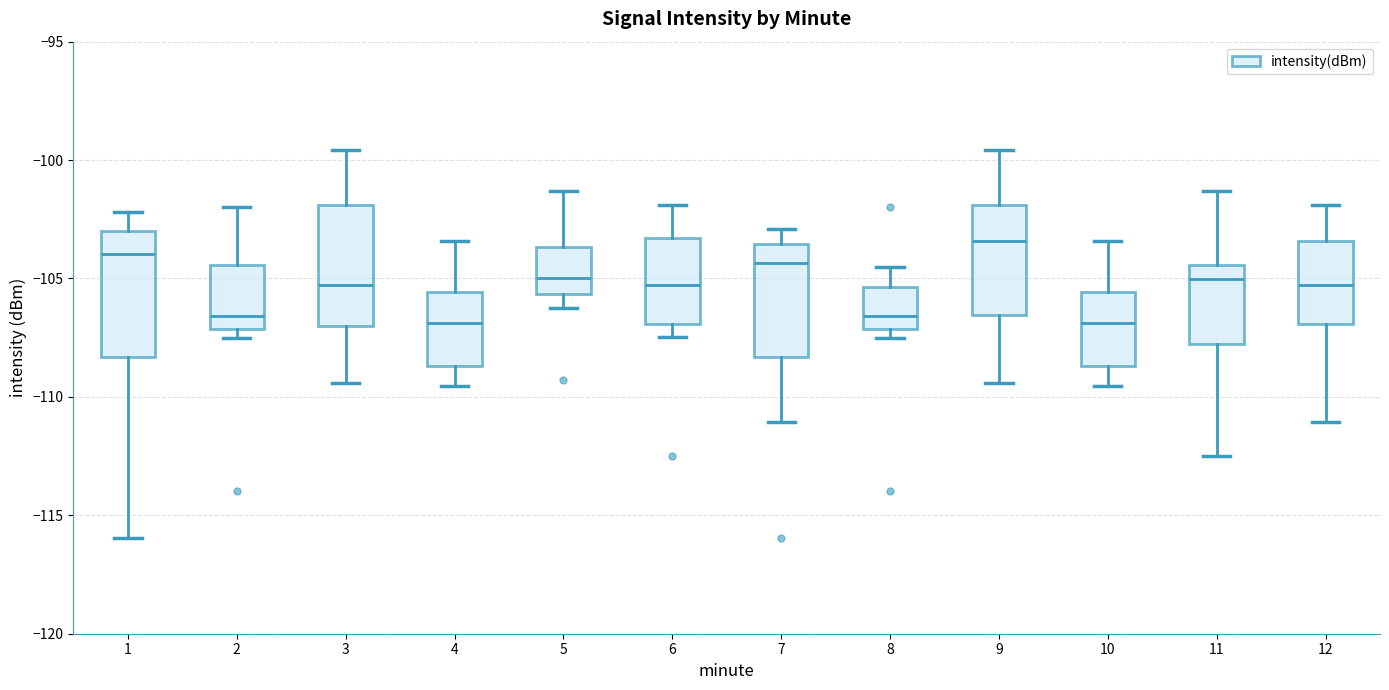

Reading left to right, read every box against the y-axis: the position of its median line, the range the box covers, and the ends of its whiskers. The values are not printed on the chart, so give them approximately, as read against the axis.

1: median -104.0, box -108.5 to -103.0, whiskers -116.0 to -102.0
2: median -106.5, box -107.0 to -104.5, whiskers -107.5 to -102.0
3: median -105.5, box -107.0 to -102.0, whiskers -109.5 to -99.5
4: median -107.0, box -108.5 to -105.5, whiskers -109.5 to -103.5
5: median -105.0, box -105.5 to -103.5, whiskers -106.5 to -101.5
6: median -105.5, box -107.0 to -103.5, whiskers -107.5 to -102.0
7: median -104.5, box -108.5 to -103.5, whiskers -111.0 to -103.0
8: median -106.5, box -107.0 to -105.5, whiskers -107.5 to -104.5
9: median -103.5, box -106.5 to -102.0, whiskers -109.5 to -99.5
10: median -107.0, box -108.5 to -105.5, whiskers -109.5 to -103.5
11: median -105.0, box -108.0 to -104.5, whiskers -112.5 to -101.5
12: median -105.5, box -107.0 to -103.5, whiskers -111.0 to -102.0